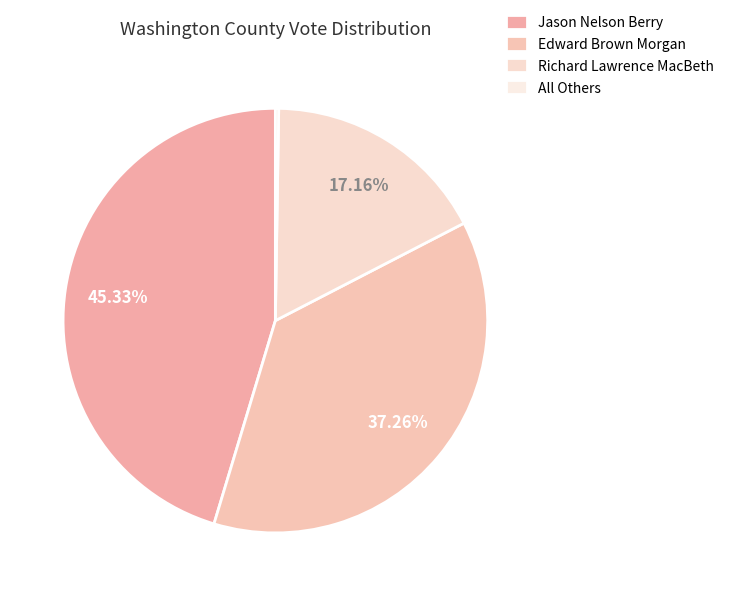

What is the ratio of the value at Richard Lawrence MacBeth to the value at Jason Nelson Berry?

0.4